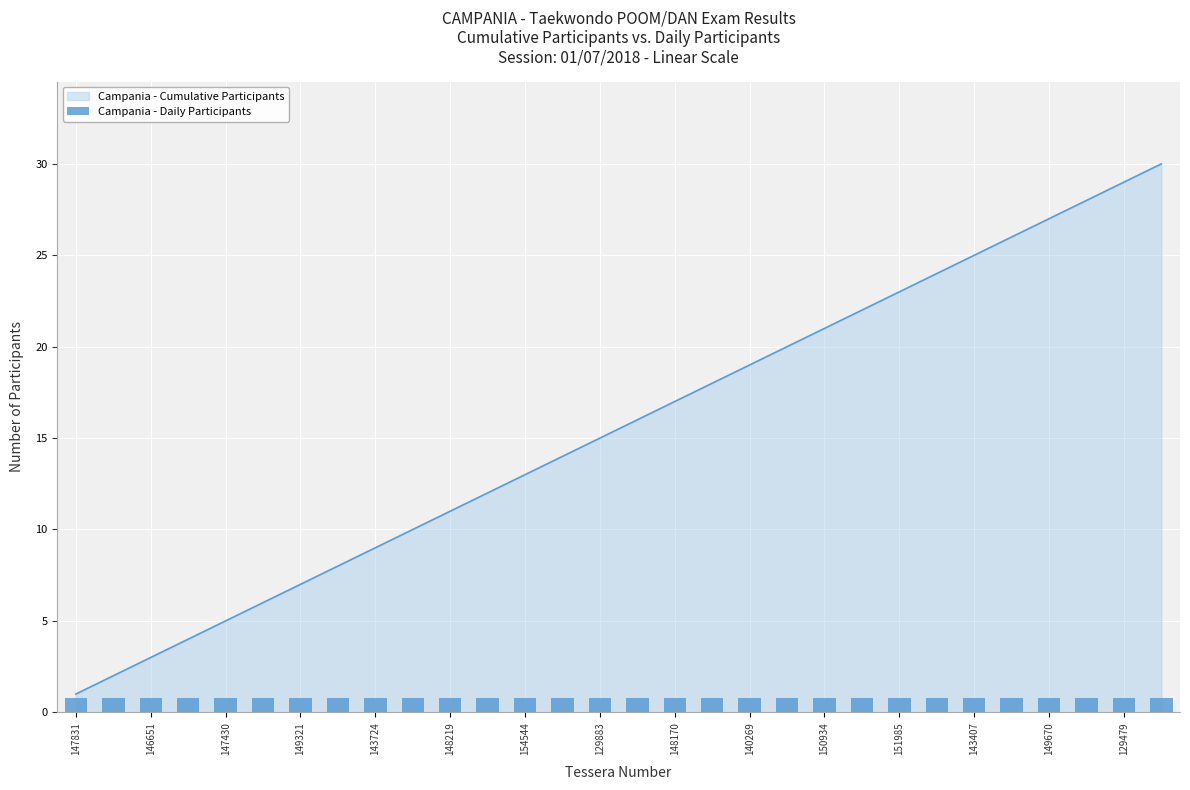

Approximately how many times larger is the value at 141482 compared to 152608?

3.8